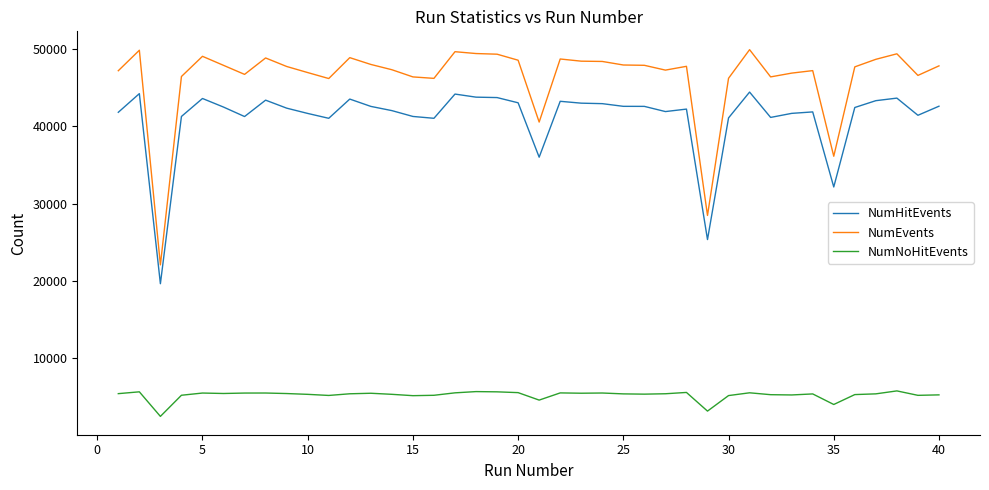

Rank the series by their maximum value, from lowest to highest.

NumNoHitEvents, NumHitEvents, NumEvents